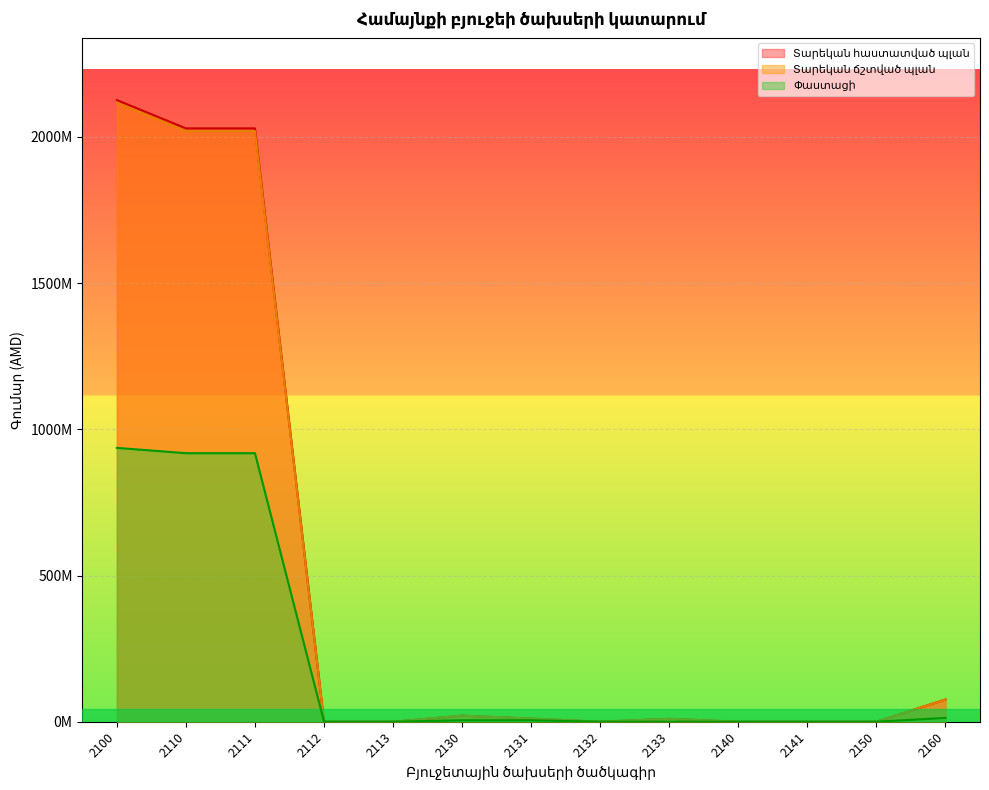

Reading right to left, extract all data points from this chart.

Տարեկան հաստատված պլան: 76000000.0	0.0	0.0	0.0	10000000.0	0.0	10835625.0	20835625.0	0.0	0.0	2028938216.0	2028938216.0	2125773841.0
Տարեկան ճշտված պլան: 76000000.0	0.0	0.0	0.0	10000000.0	0.0	10835625.0	20835625.0	0.0	0.0	2019938216.0	2019938216.0	2116773841.0
Փաստացի: 13090132.0	0.0	0.0	0.0	0.0	0.0	5048829.3	5048829.3	0.0	0.0	918263009.2	918263009.2	936401970.5